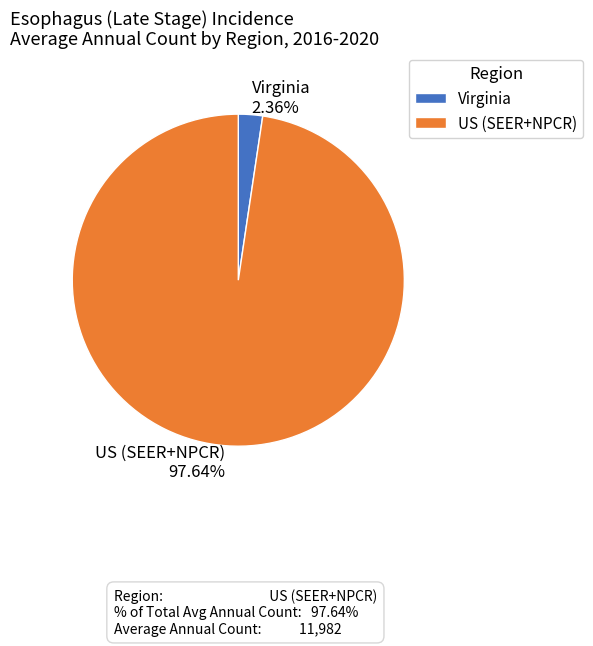

To the nearest percent, what is the average slice percentage?

50%